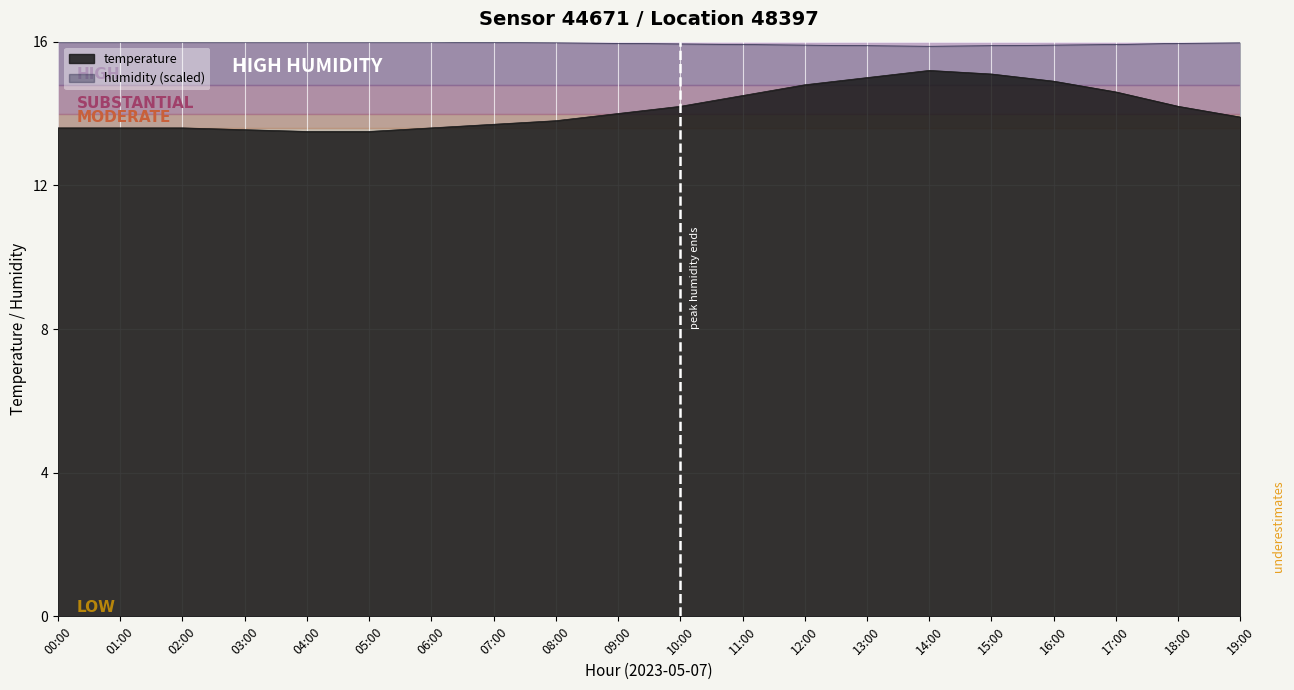

The humidity series shows 8.4 at 15:00. True or false?

False